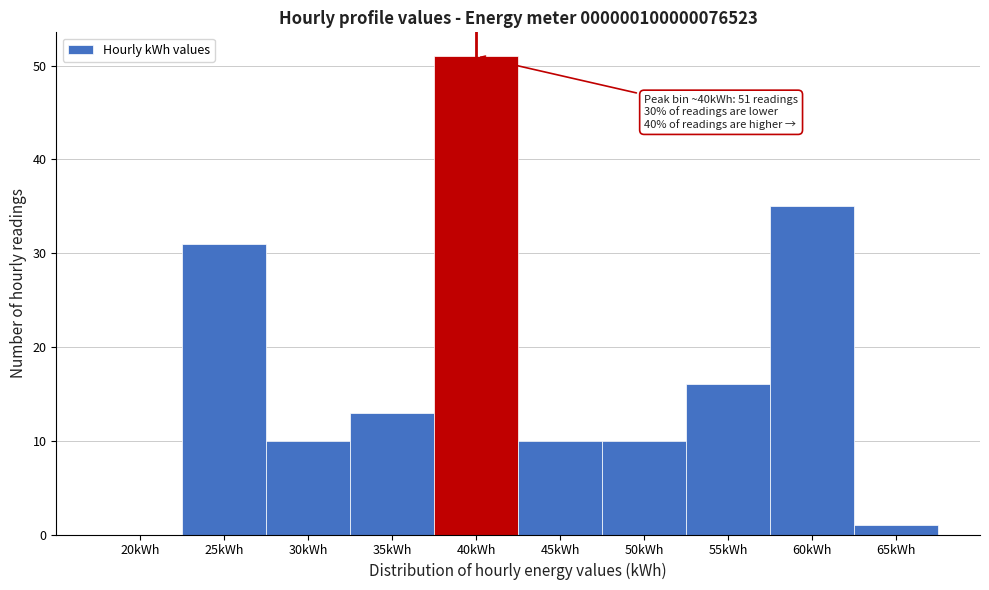

Reading right to left, extract all data points from this chart.

65kWh=1	60kWh=35	55kWh=16	50kWh=10	45kWh=10	40kWh=51	35kWh=13	30kWh=10	25kWh=31	20kWh=0